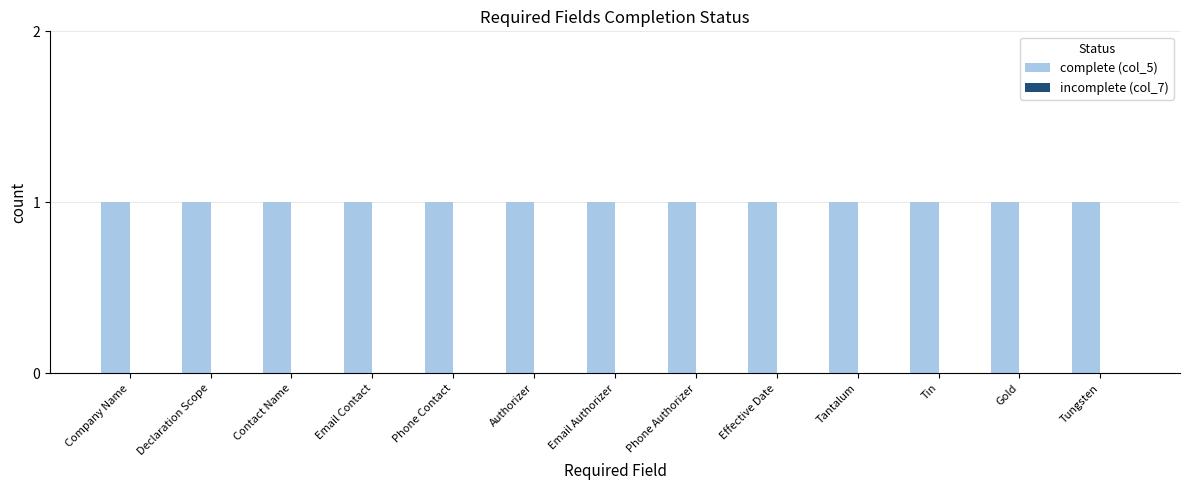

Does the chart contain any negative values?

No